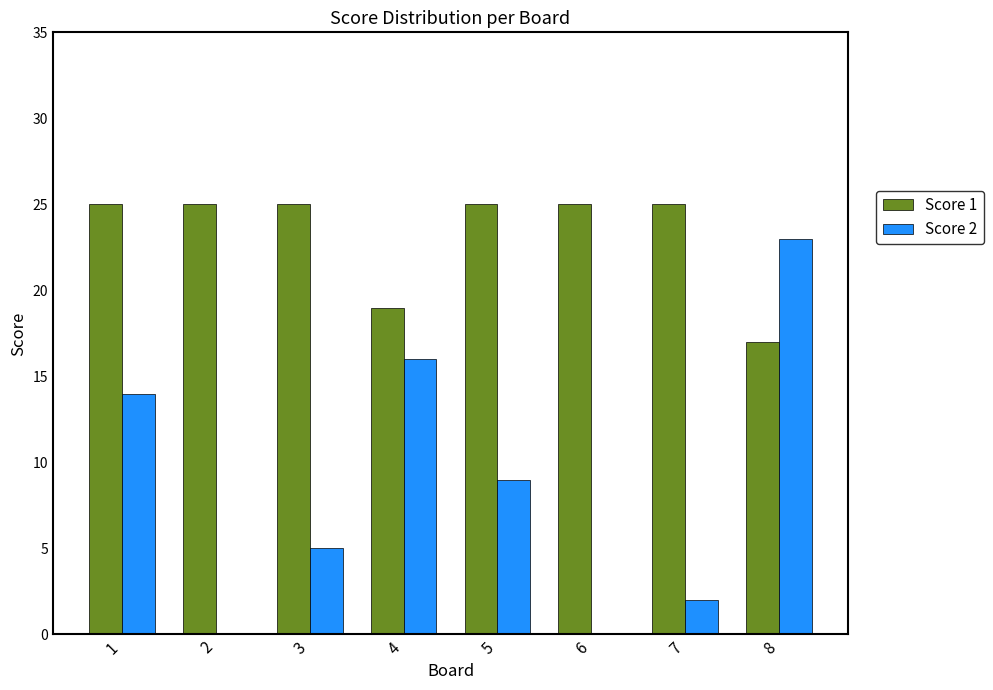

The value of Score 1 at 4 is 28. True or false?

False